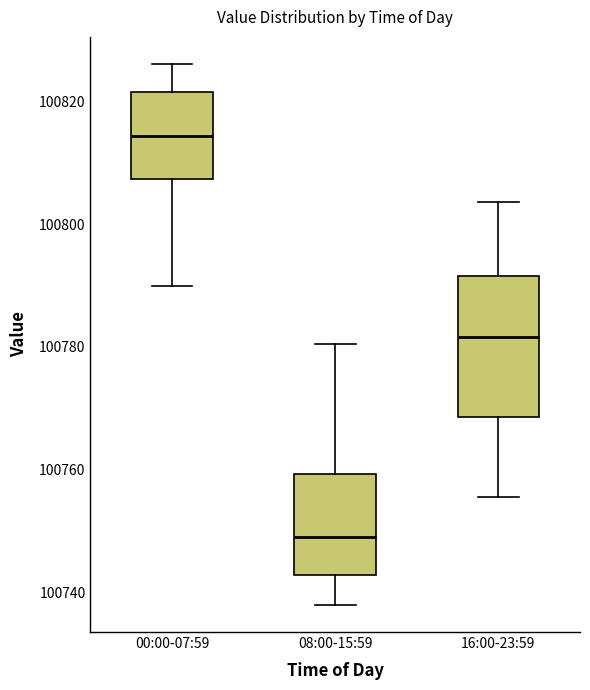

Which box's median line is the highest?

00:00-07:59